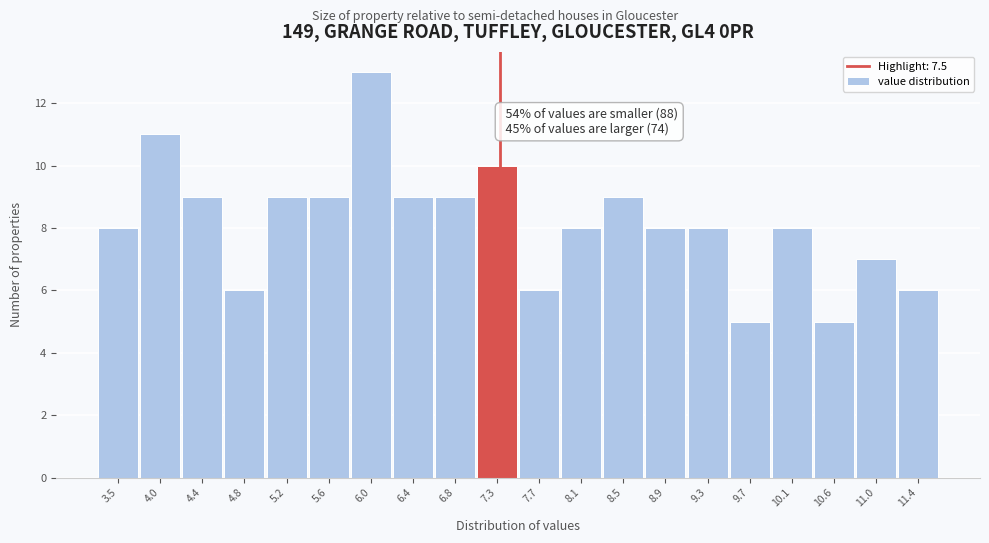

Reading left to right, extract all data points from this chart.

3.5=8	4.0=11	4.4=9	4.8=6	5.2=9	5.6=9	6.0=13	6.4=9	6.8=9	7.3=10	7.7=6	8.1=8	8.5=9	8.9=8	9.3=8	9.7=5	10.1=8	10.6=5	11.0=7	11.4=6